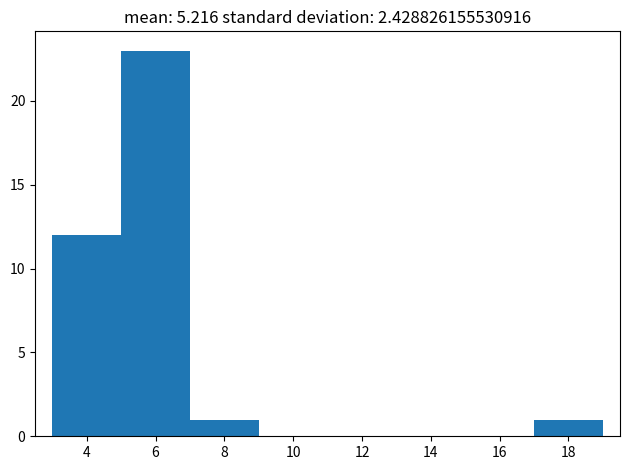

Over which range of the x-axis is the bar tallest?

5 to 7